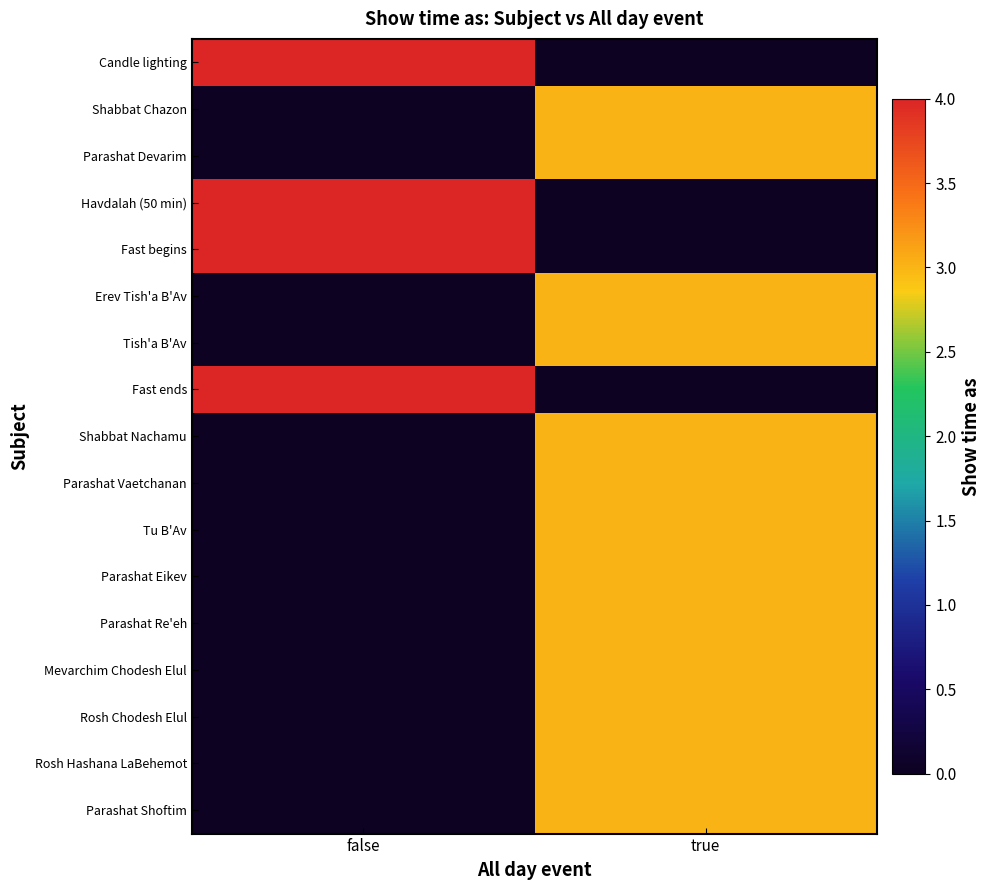

Which has a higher value, false or true?

true